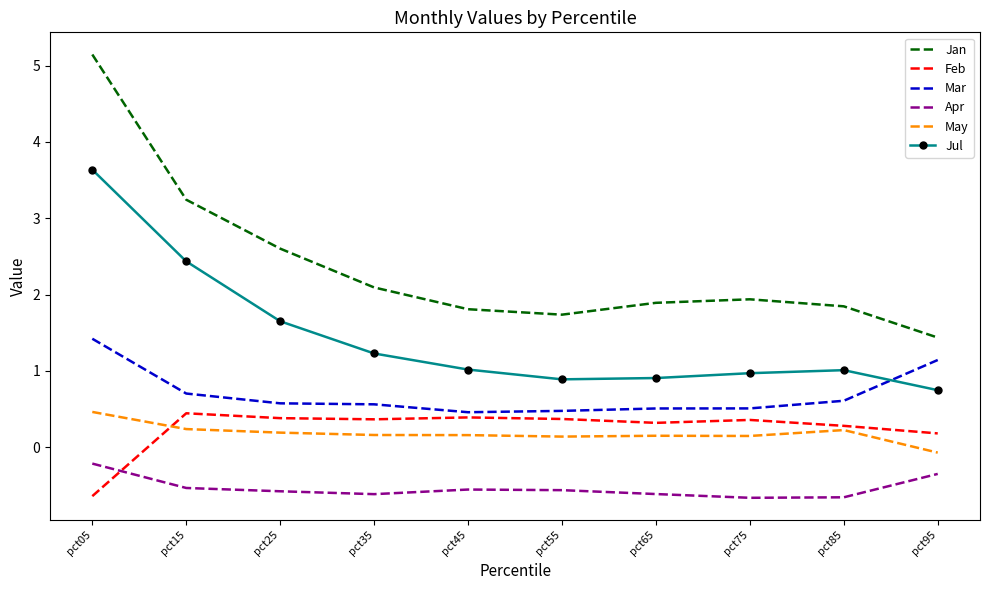

In Feb, how many points are lower than both neighbors (excluding endpoints)?

2